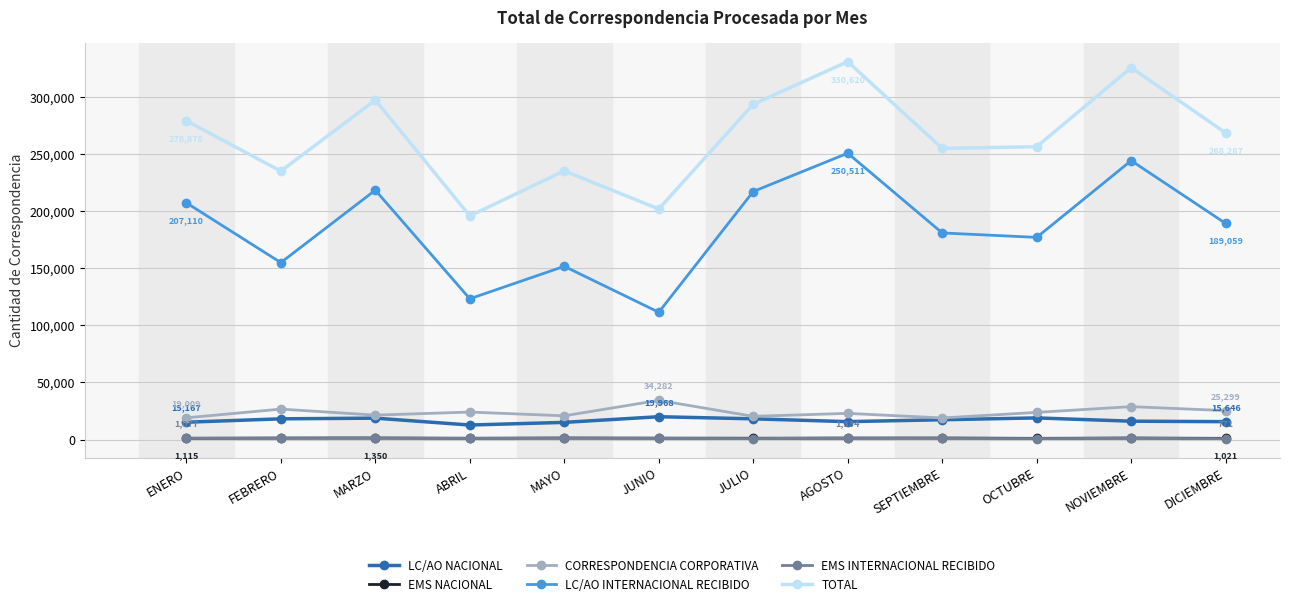

What is the sum of all EMS NACIONAL values?

14615